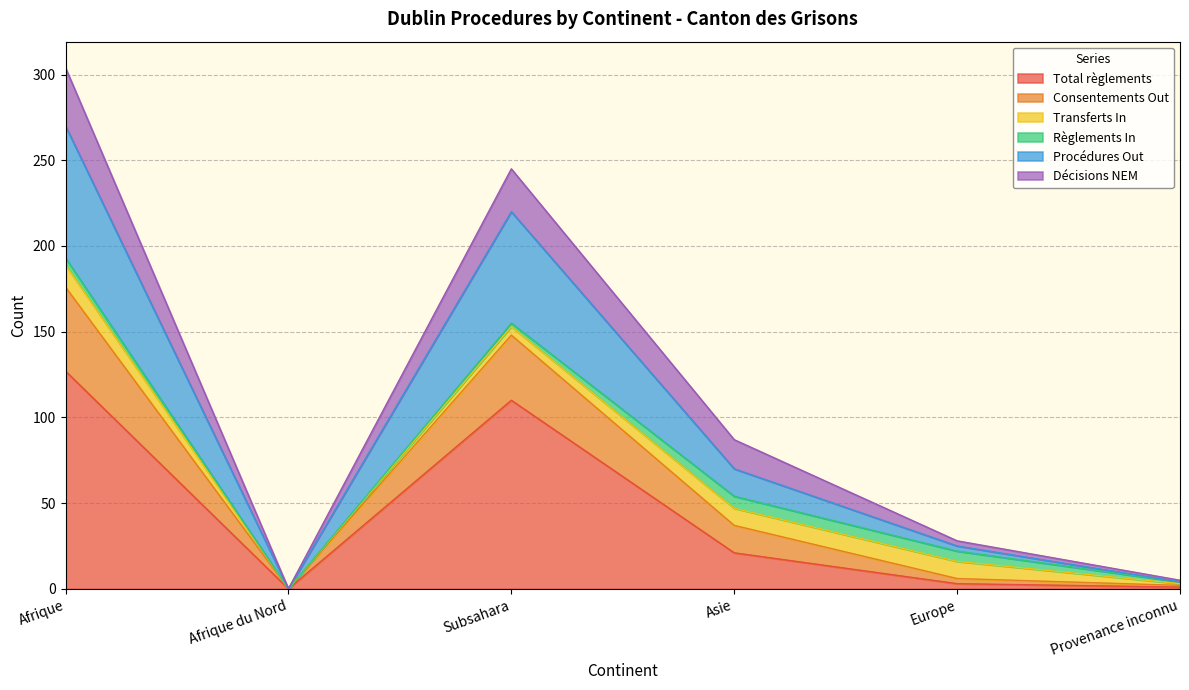

What is the difference between the Total règlements values at Afrique du Nord and Asie?

21